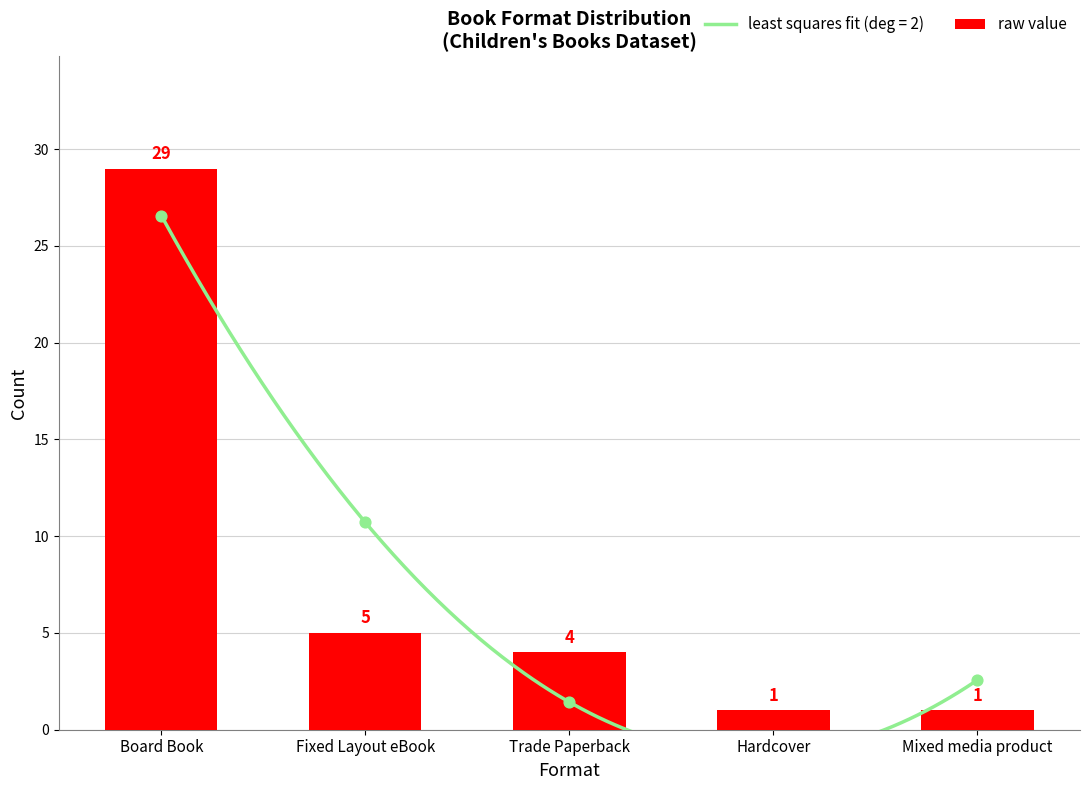

Between Mixed media product and Fixed Layout eBook, which is larger?

Fixed Layout eBook